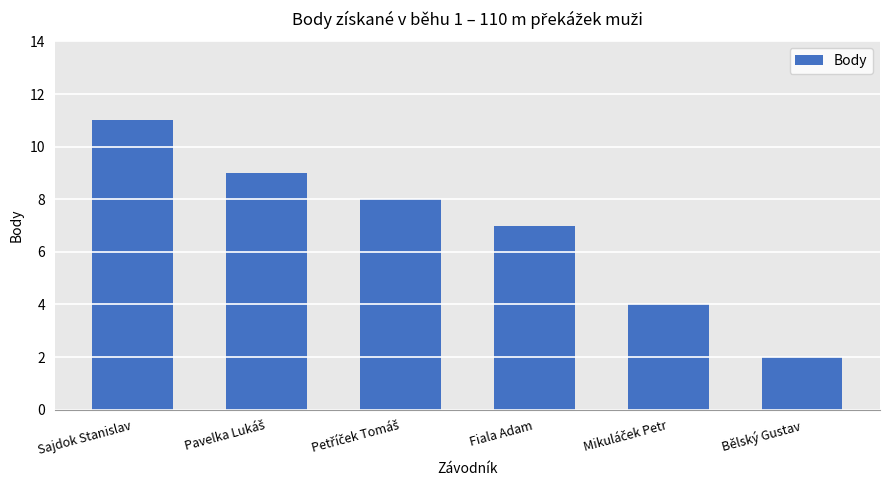

Which category has the lowest value across all series?

Bělský Gustav